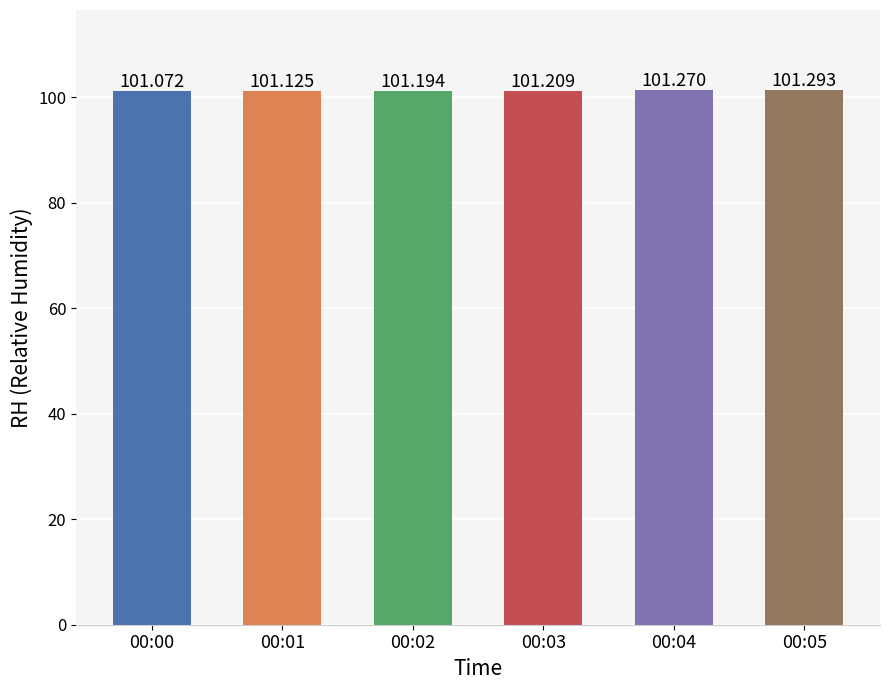

The value at 00:05 is 146.1. True or false?

False